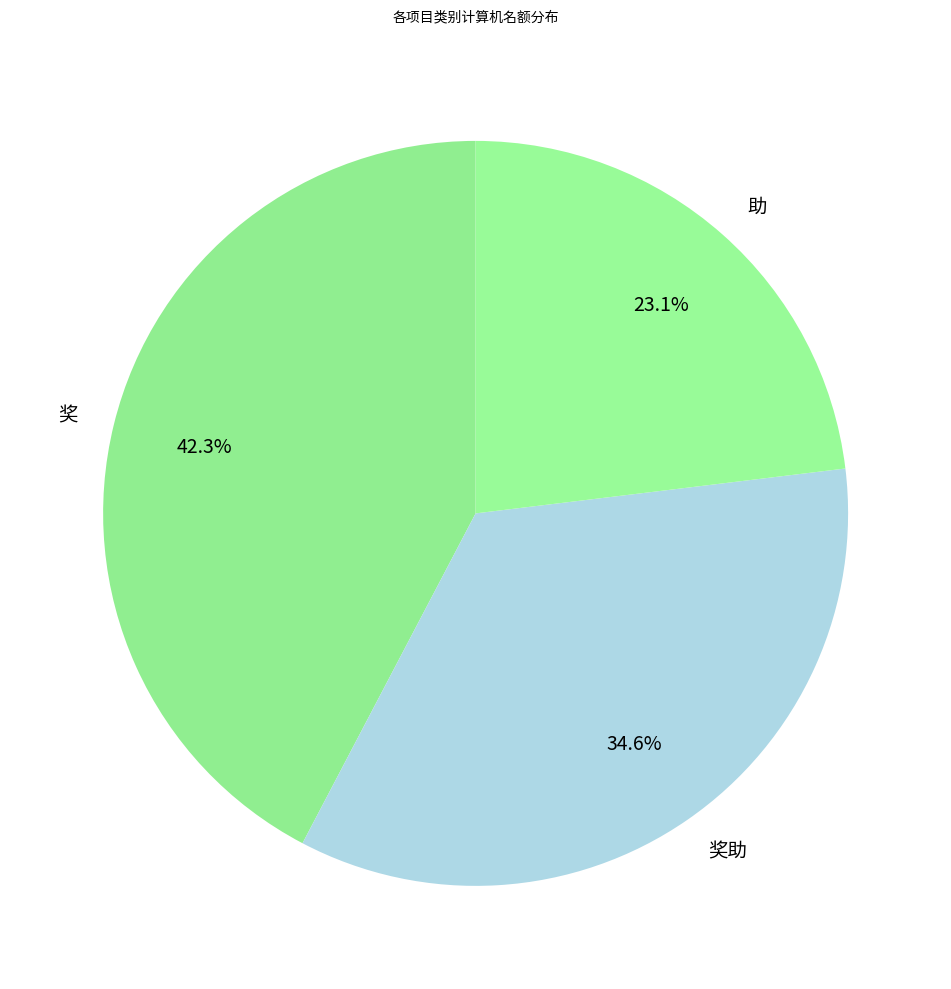

How many slices are in this pie chart?

3